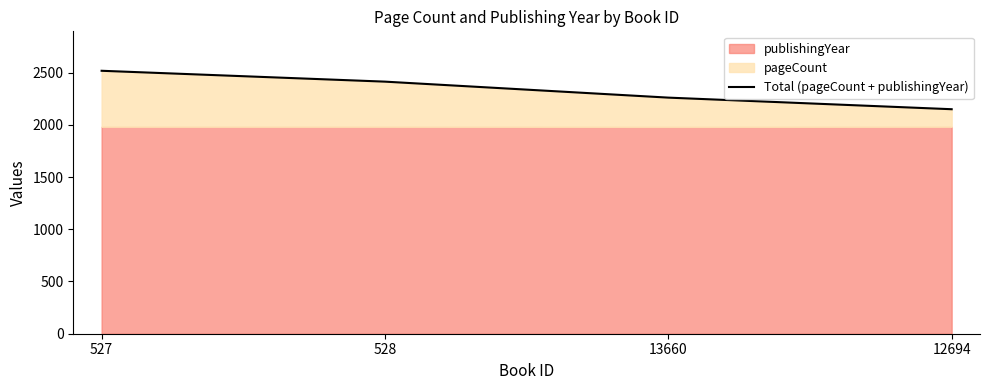

True or false: the data shows 2260 at 13660.

True